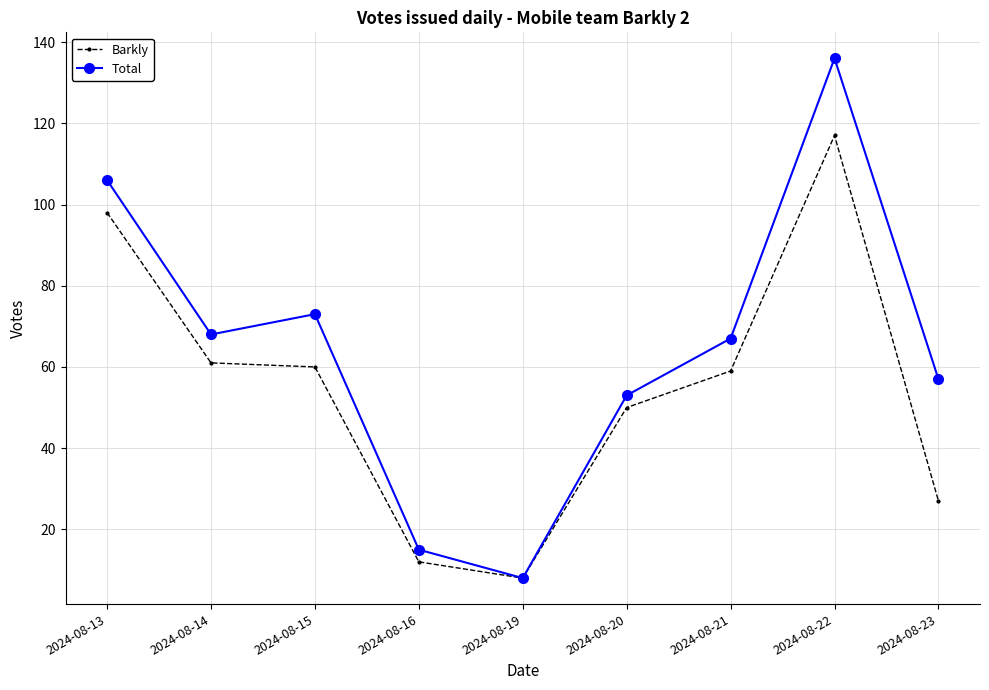

How many data points in Total are less than 67?

4